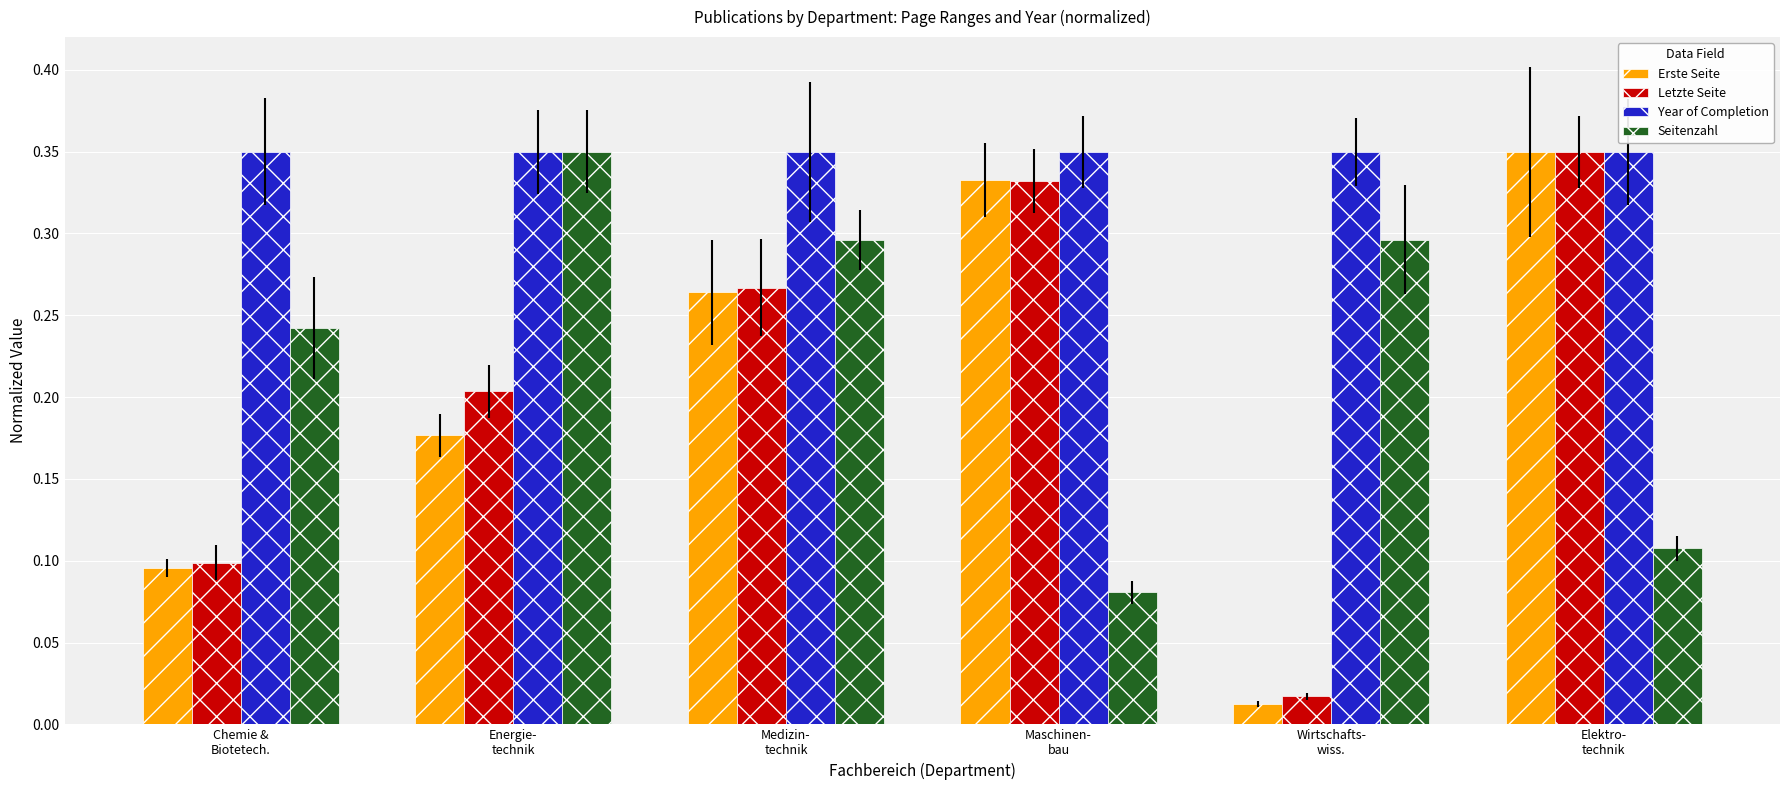

Count the Seitenzahl values in the range 0 to 1.

6